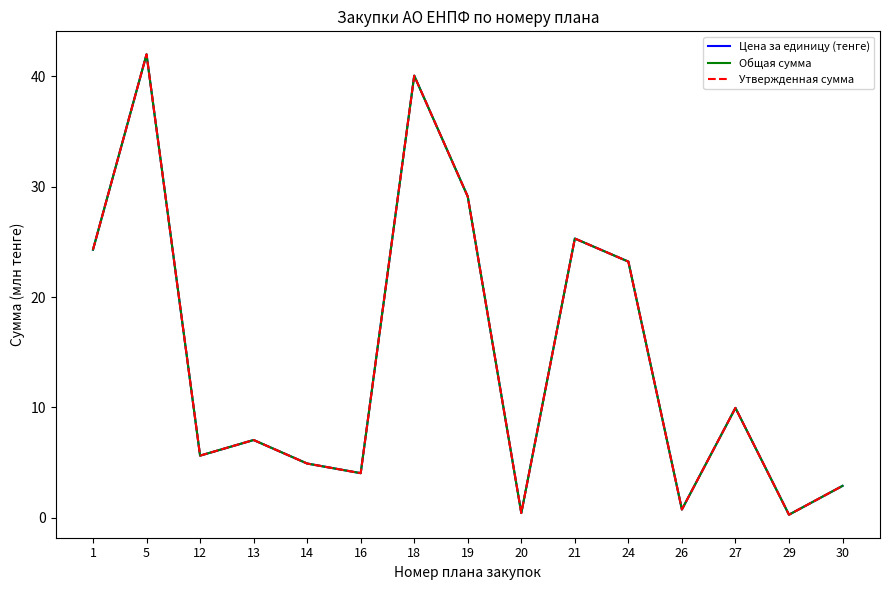

At 27, list the series in order from largest to smallest.

Цена за единицу (тенге), Общая сумма, Утвержденная сумма